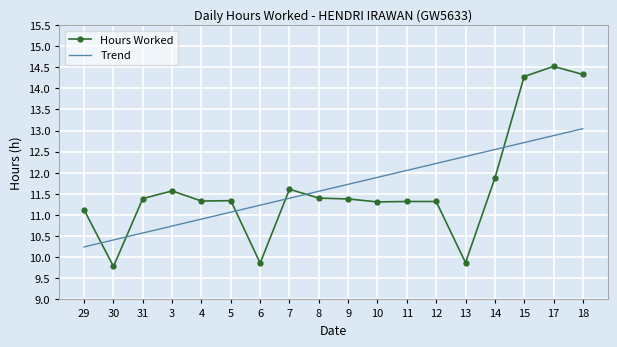

After their last crossing, which series has the higher values: Trend or Hours Worked?

Hours Worked